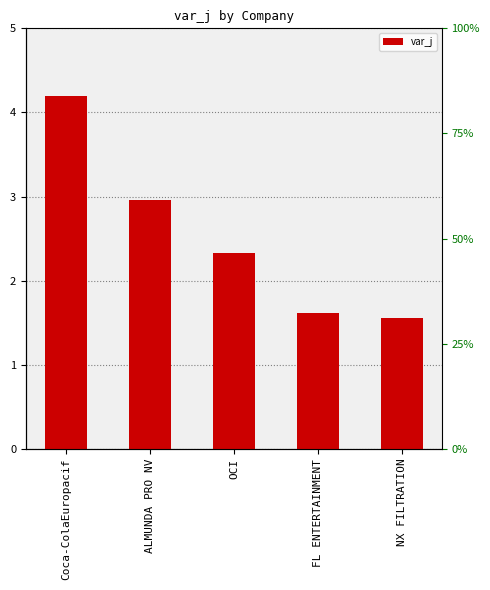

At which label does the data first exceed 2?

Coca-ColaEuropacif